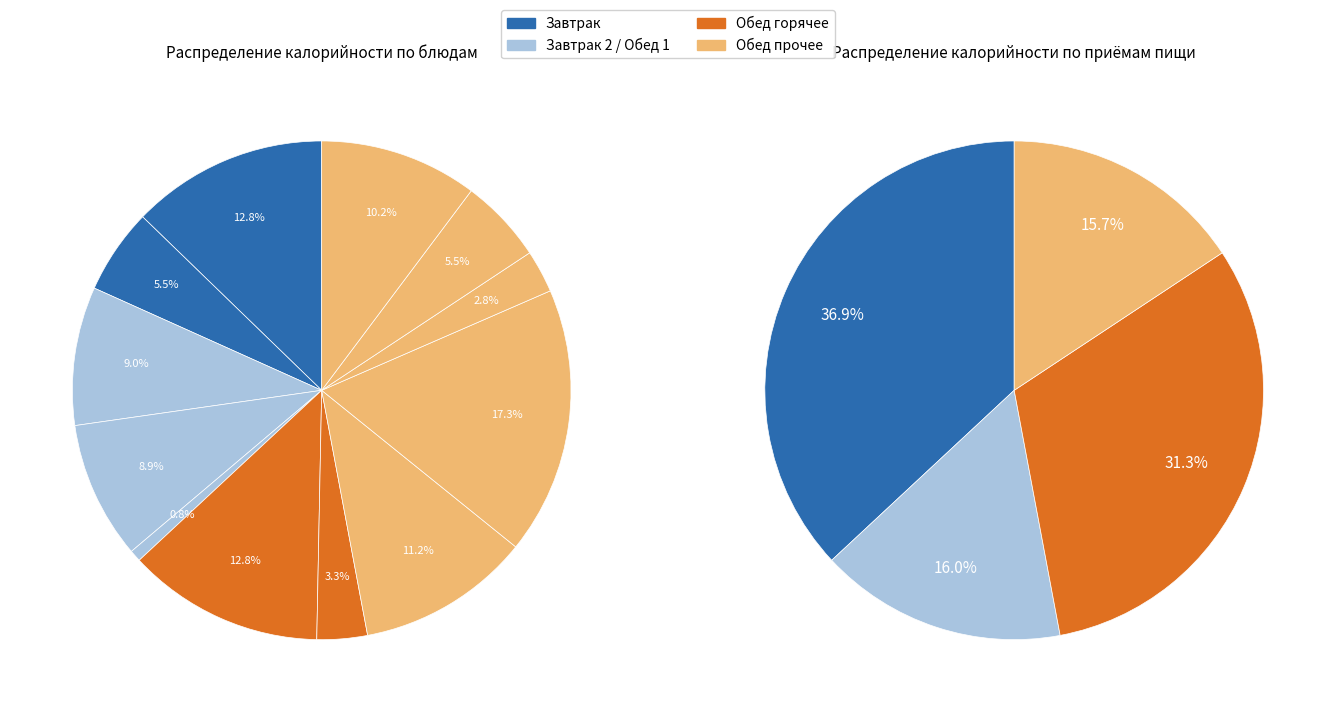

Is there any slice that represents more than half of the pie?

No